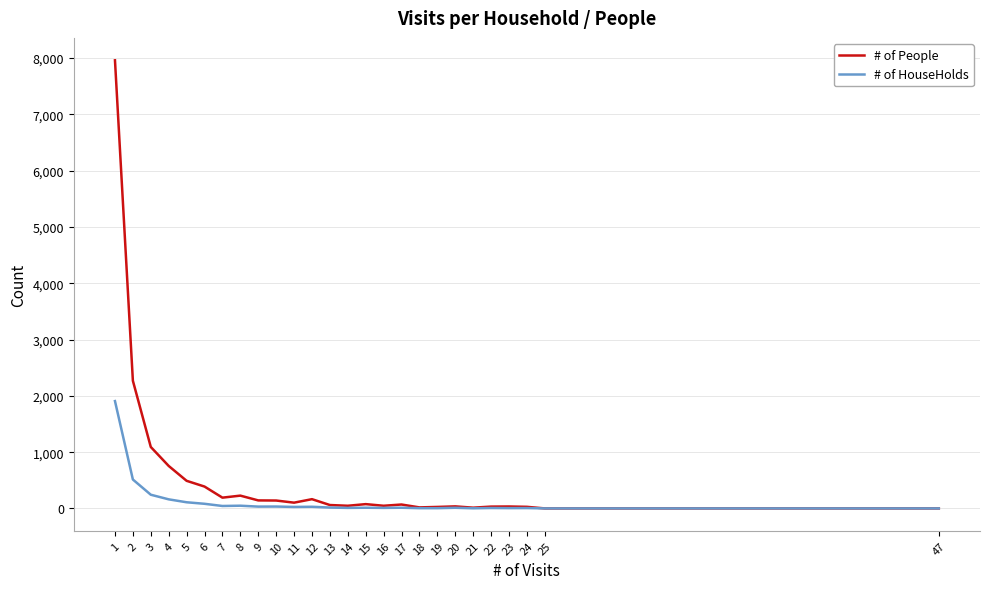

Rank the series by their average value, from lowest to highest.

# of HouseHolds, # of People